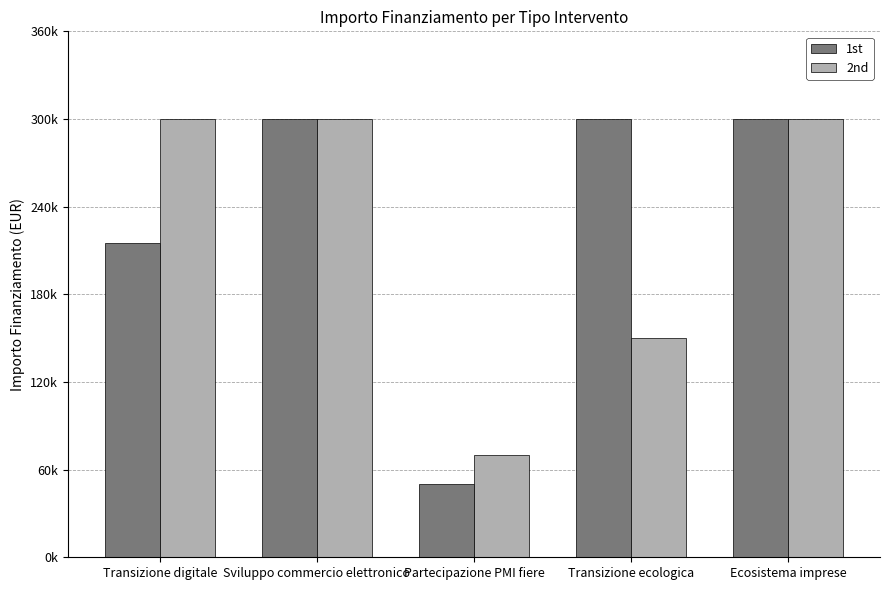

Reading left to right, transcribe all the data shown in this chart.

1st: Transizione digitale=214800	Sviluppo commercio elettronico=300000	Partecipazione PMI fiere=50000	Transizione ecologica=300000	Ecosistema imprese=300000
2nd: Transizione digitale=300000	Sviluppo commercio elettronico=300000	Partecipazione PMI fiere=70000	Transizione ecologica=150000	Ecosistema imprese=300000